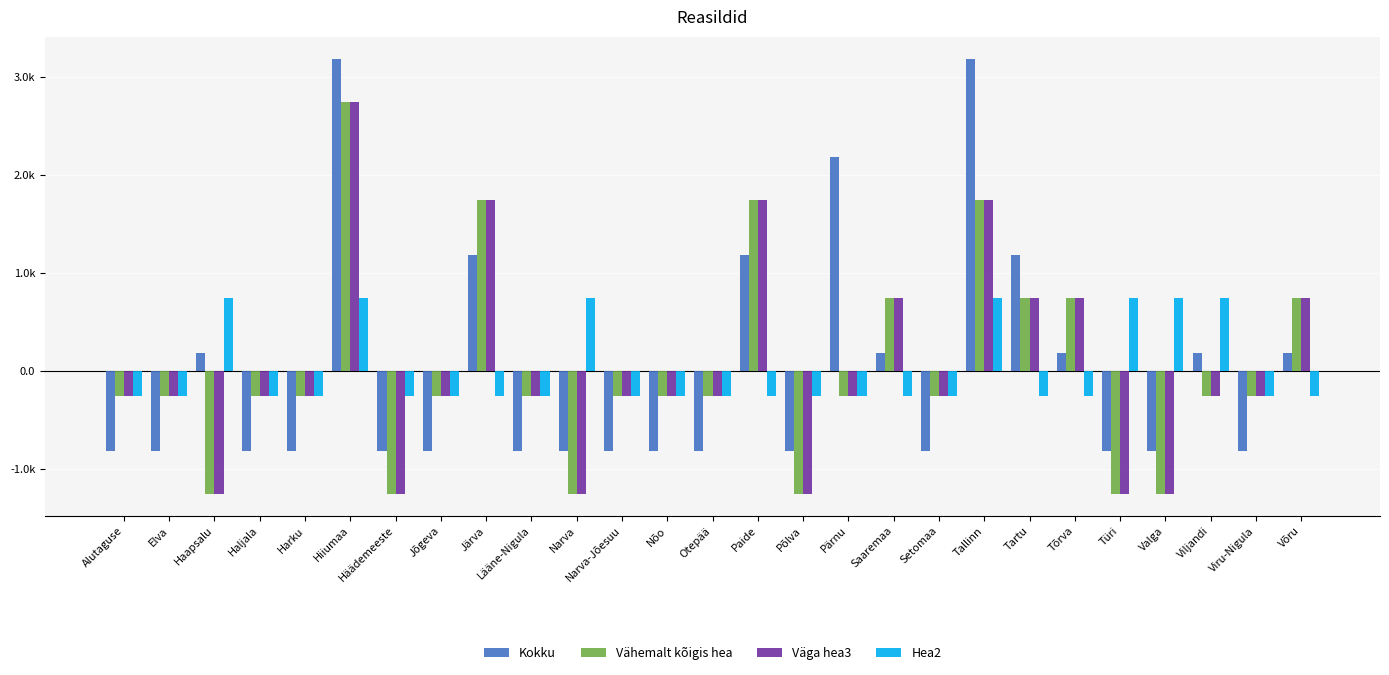

Reading right to left, what are all the values shown in this chart?

Kokku: Võru=0.2	Viru-Nigula=-0.8	Viljandi=0.2	Valga=-0.8	Türi=-0.8	Tõrva=0.2	Tartu=1.2	Tallinn=3.2	Setomaa=-0.8	Saaremaa=0.2	Pärnu=2.2	Põlva=-0.8	Paide=1.2	Otepää=-0.8	Nõo=-0.8	Narva-Jõesuu=-0.8	Narva=-0.8	Lääne-Nigula=-0.8	Järva=1.2	Jõgeva=-0.8	Häädemeeste=-0.8	Hiiumaa=3.2	Harku=-0.8	Haljala=-0.8	Haapsalu=0.2	Elva=-0.8	Alutaguse=-0.8
Vähemalt kõigis hea: Võru=0.7	Viru-Nigula=-0.3	Viljandi=-0.3	Valga=-1.3	Türi=-1.3	Tõrva=0.7	Tartu=0.7	Tallinn=1.7	Setomaa=-0.3	Saaremaa=0.7	Pärnu=-0.3	Põlva=-1.3	Paide=1.7	Otepää=-0.3	Nõo=-0.3	Narva-Jõesuu=-0.3	Narva=-1.3	Lääne-Nigula=-0.3	Järva=1.7	Jõgeva=-0.3	Häädemeeste=-1.3	Hiiumaa=2.7	Harku=-0.3	Haljala=-0.3	Haapsalu=-1.3	Elva=-0.3	Alutaguse=-0.3
Väga hea3: Võru=0.7	Viru-Nigula=-0.3	Viljandi=-0.3	Valga=-1.3	Türi=-1.3	Tõrva=0.7	Tartu=0.7	Tallinn=1.7	Setomaa=-0.3	Saaremaa=0.7	Pärnu=-0.3	Põlva=-1.3	Paide=1.7	Otepää=-0.3	Nõo=-0.3	Narva-Jõesuu=-0.3	Narva=-1.3	Lääne-Nigula=-0.3	Järva=1.7	Jõgeva=-0.3	Häädemeeste=-1.3	Hiiumaa=2.7	Harku=-0.3	Haljala=-0.3	Haapsalu=-1.3	Elva=-0.3	Alutaguse=-0.3
Hea2: Võru=-0.3	Viru-Nigula=-0.3	Viljandi=0.7	Valga=0.7	Türi=0.7	Tõrva=-0.3	Tartu=-0.3	Tallinn=0.7	Setomaa=-0.3	Saaremaa=-0.3	Pärnu=-0.3	Põlva=-0.3	Paide=-0.3	Otepää=-0.3	Nõo=-0.3	Narva-Jõesuu=-0.3	Narva=0.7	Lääne-Nigula=-0.3	Järva=-0.3	Jõgeva=-0.3	Häädemeeste=-0.3	Hiiumaa=0.7	Harku=-0.3	Haljala=-0.3	Haapsalu=0.7	Elva=-0.3	Alutaguse=-0.3